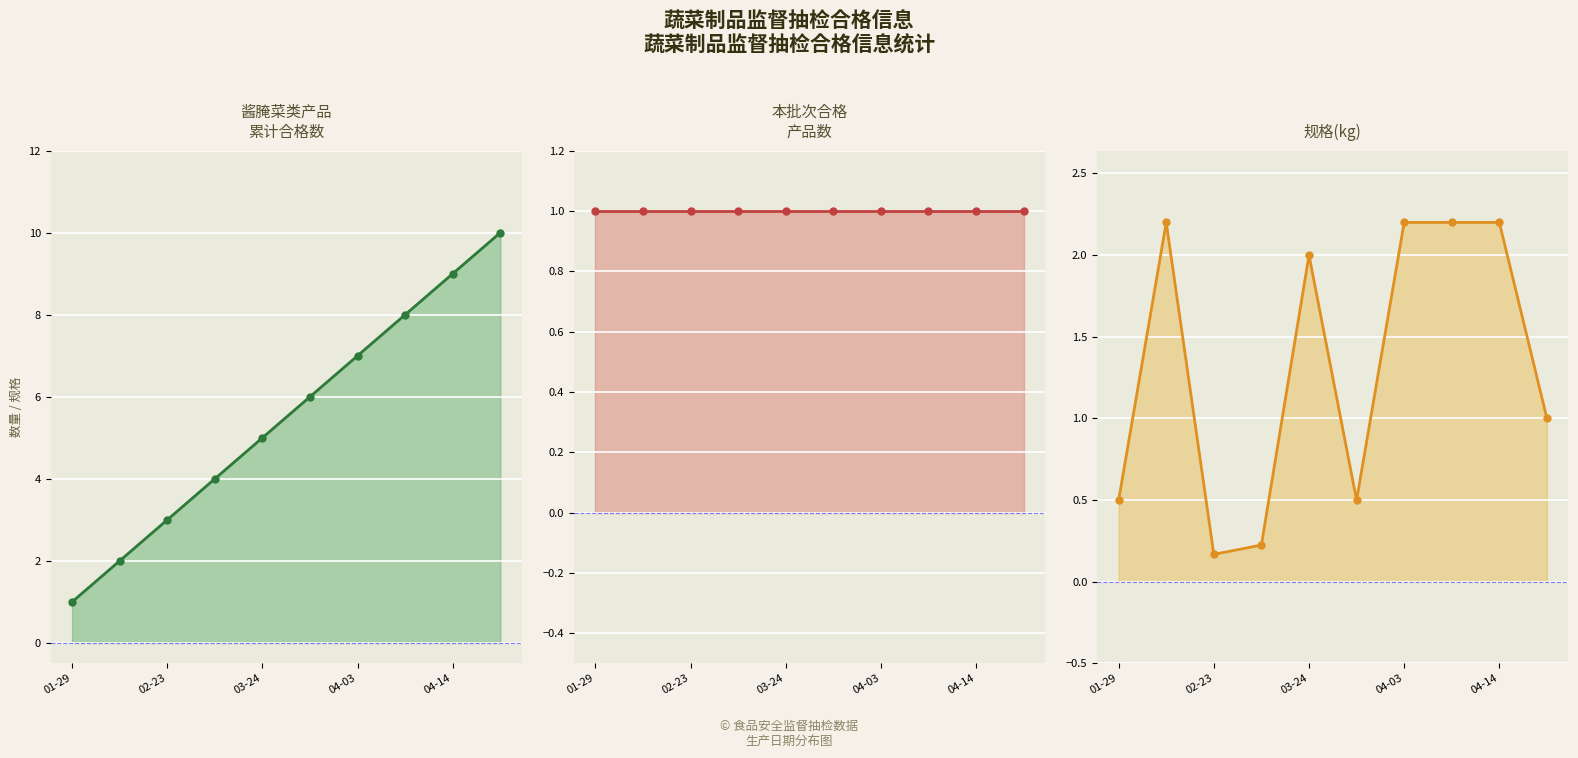

True or false: 规格(kg) has more than 0 points higher than both neighbors.

True